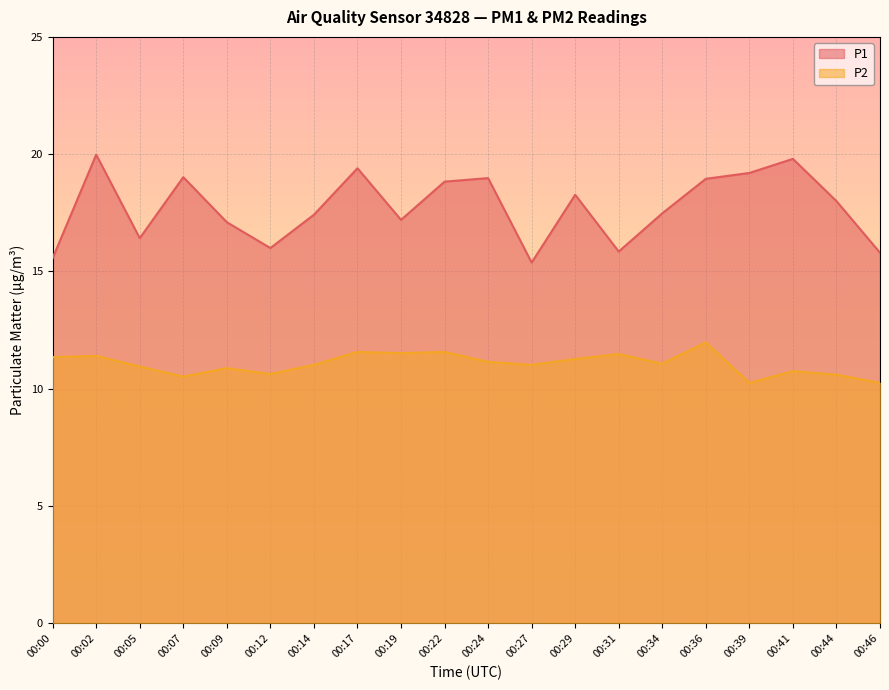

At which category is the sum across all series the highest?

00:02